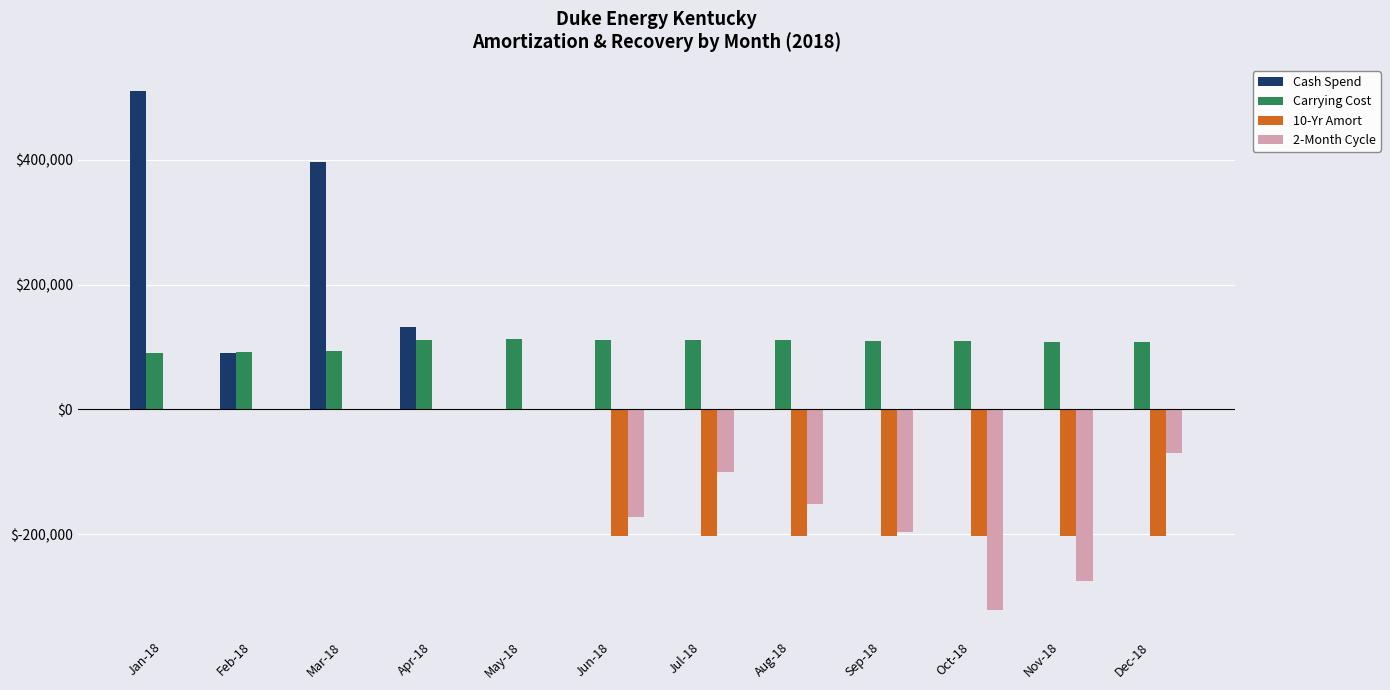

Where does the 2-Month Cycle series first go above -69886?

Jan-18